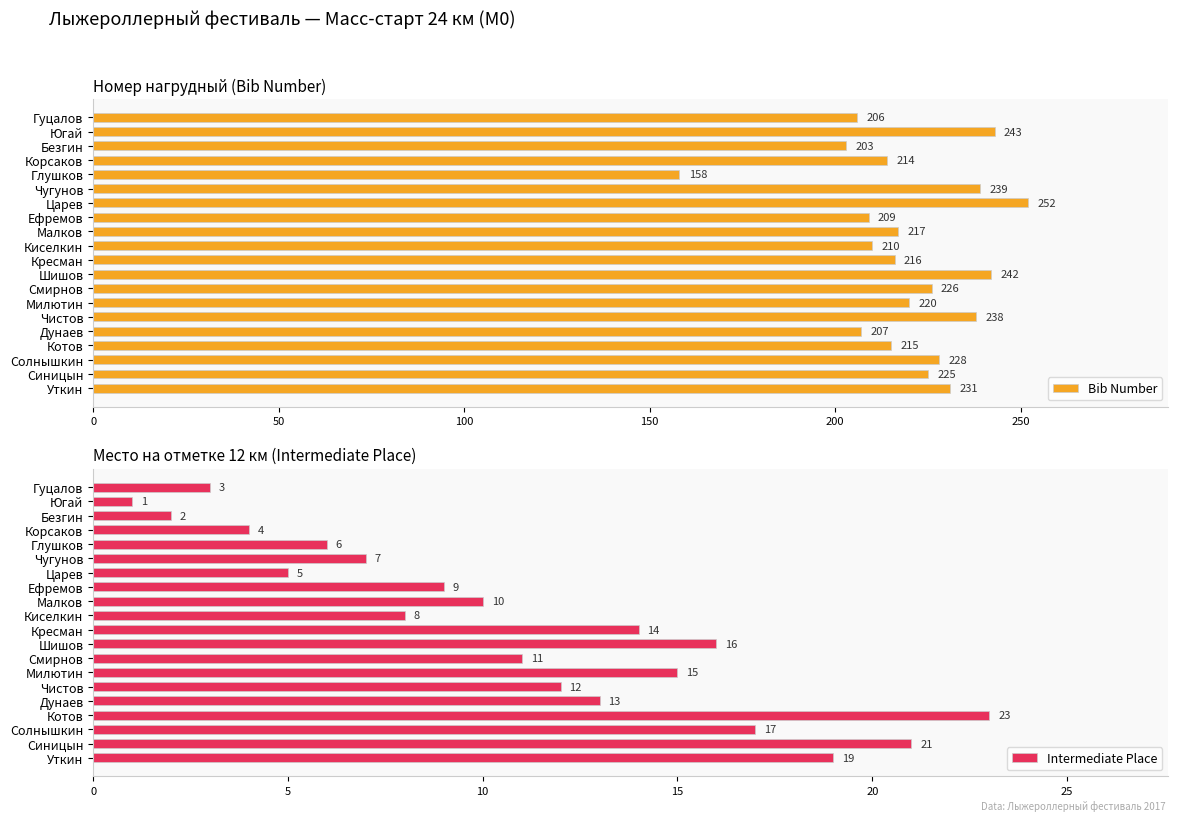

What value does the Bib Number series have at Югай, to the nearest 5?

245